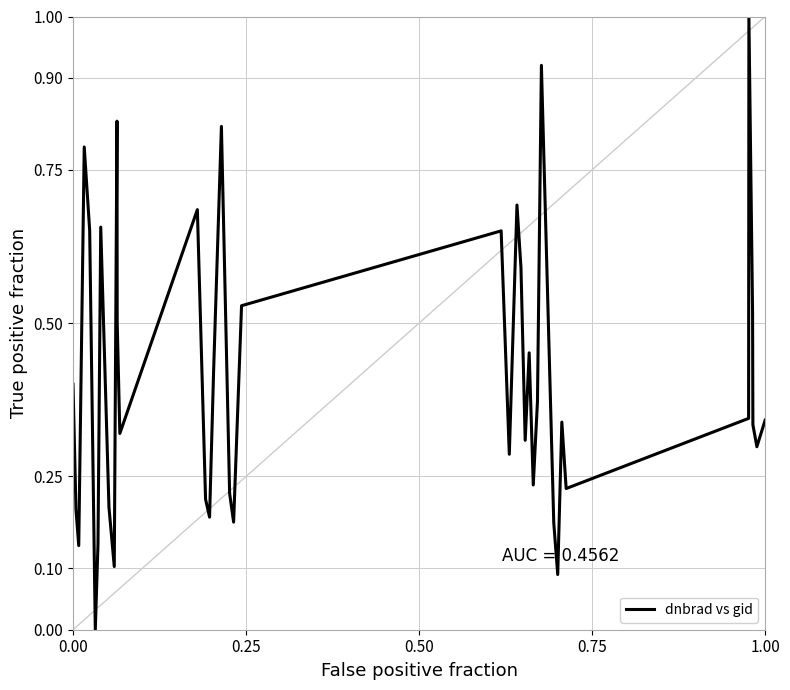

What is the maximum value shown in the chart?

1.0